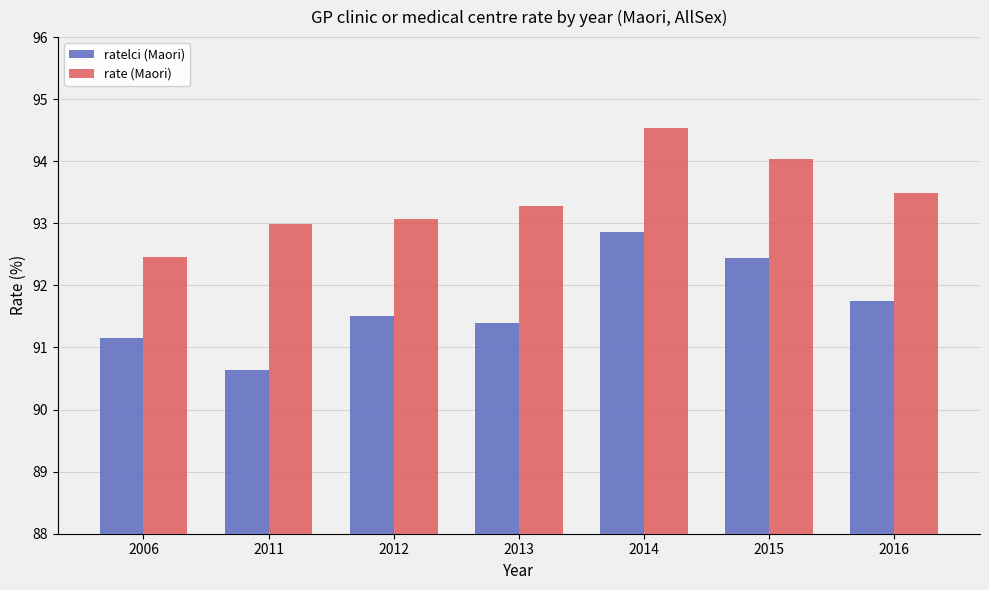

What is the value of the rate (Maori) bar at the 7th from the left?

93.5